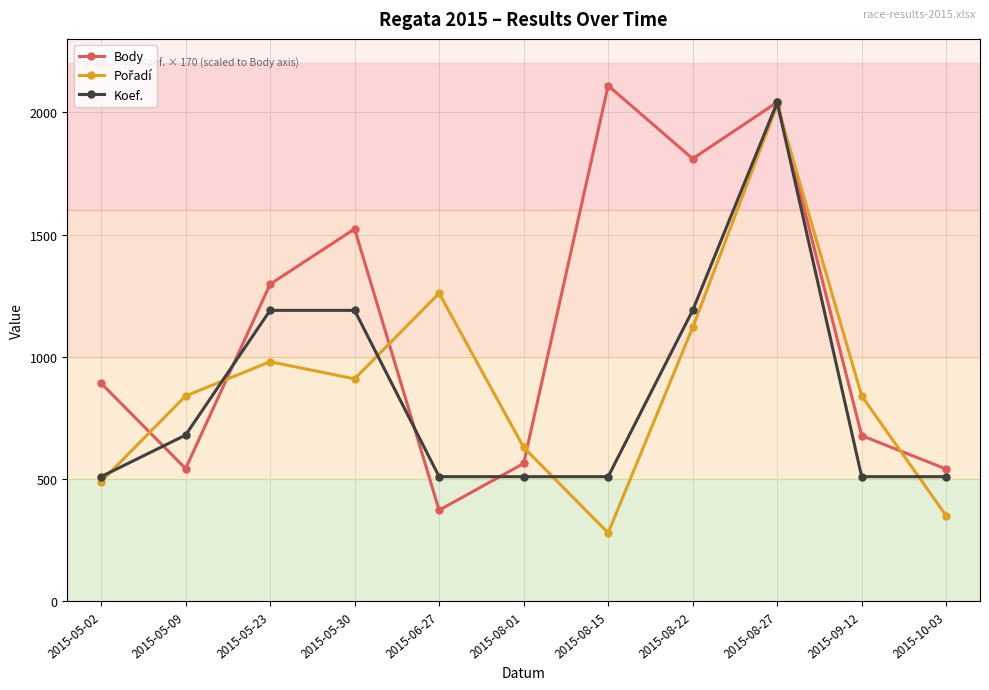

Between 2015-08-01 and 2015-08-22, which series saw the biggest shift?

Body